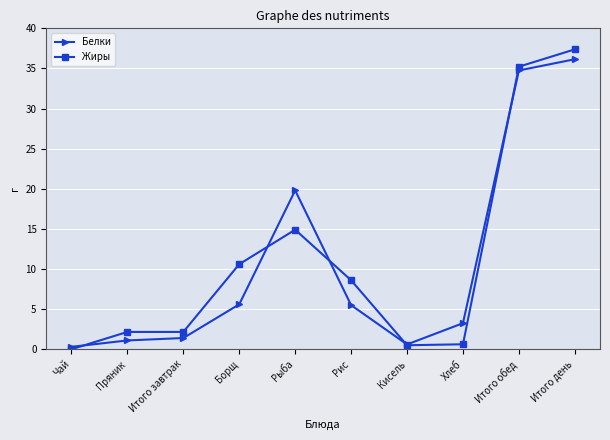

What is the spread (max minus min) of values at Итого завтрак?

0.8